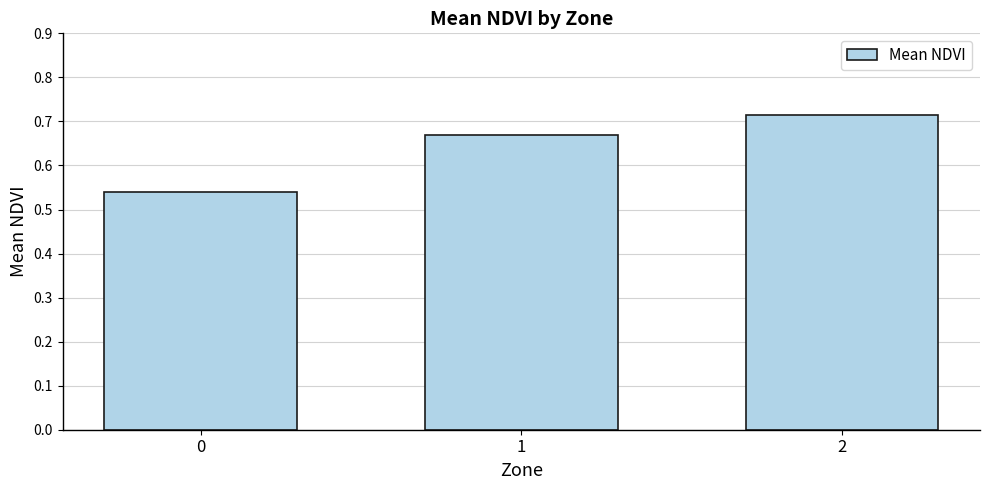

True or false: the data shows 1.0 at 0.

False